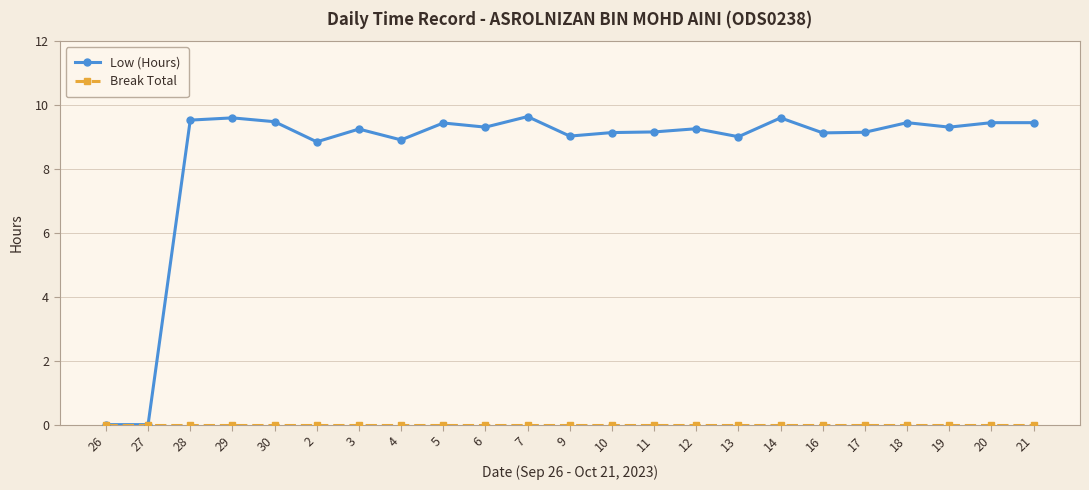

What is the total value across all series at 11?

9.2